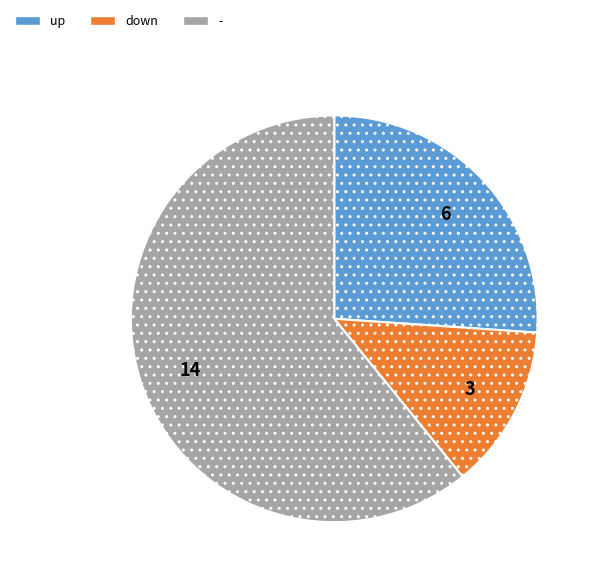

Which slice is the smallest?

down